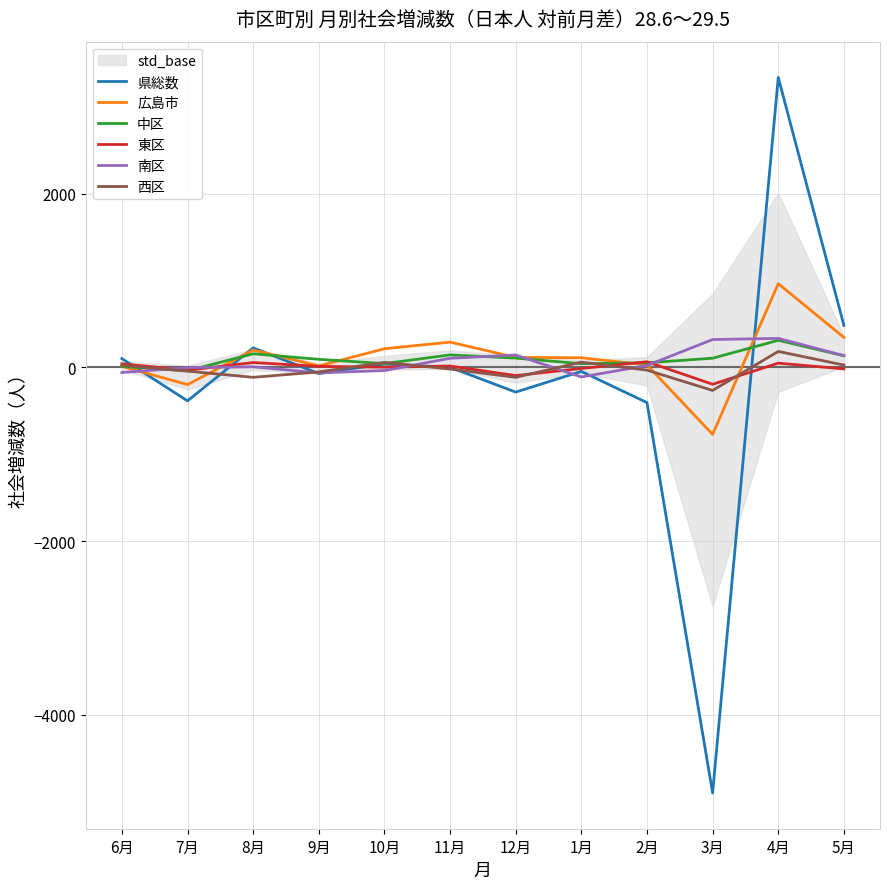

In 南区, how many points are higher than both neighbors (excluding endpoints)?

3